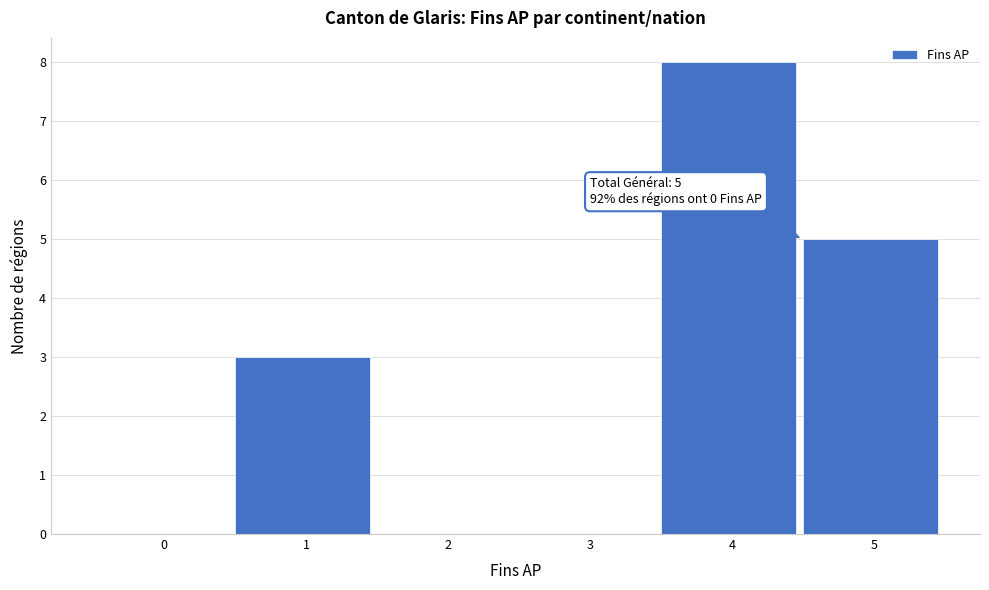

Reading left to right, what are all the values shown in this chart?

0=0	1=3	2=0	3=0	4=8	5=5